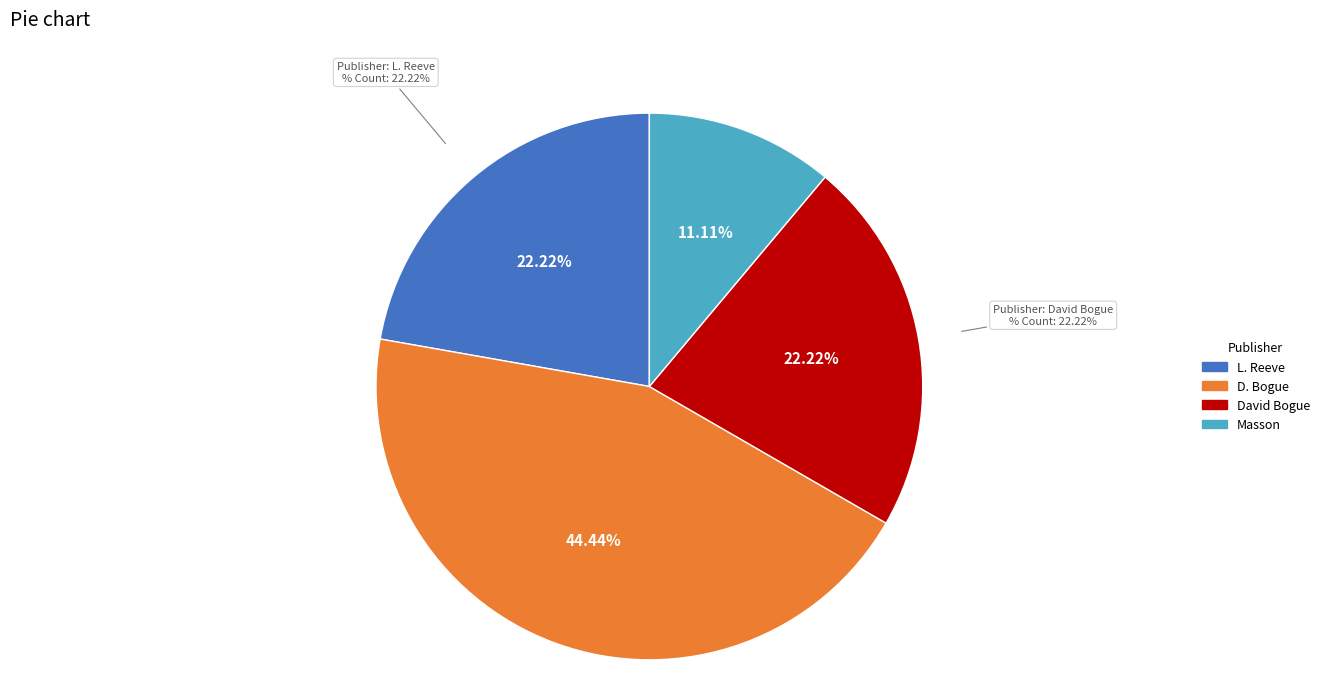

True or false: L. Reeve accounts for 22% of the total.

True